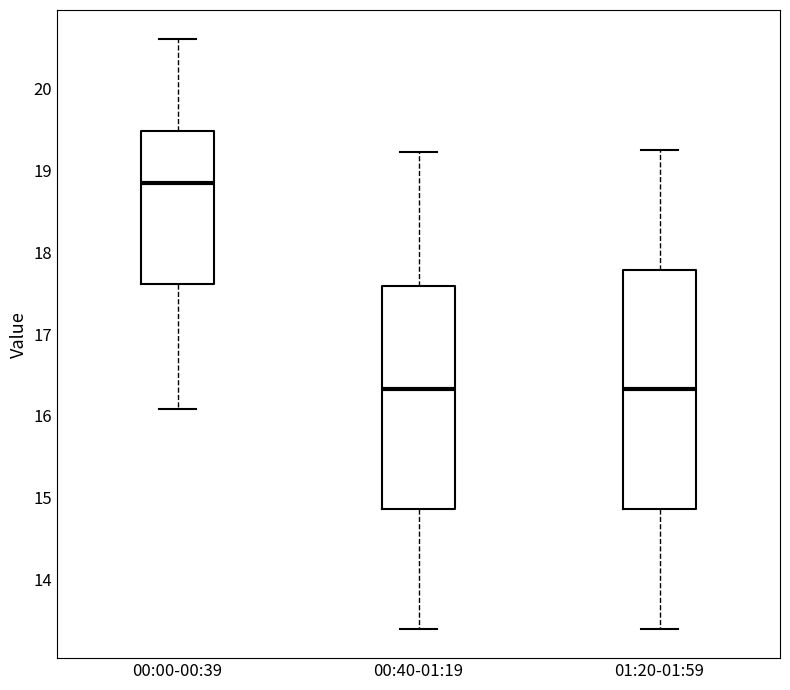

Reading left to right, read every box against the y-axis: the position of its median line, the range the box covers, and the ends of its whiskers. The values are not printed on the chart, so give them approximately, as read against the axis.

00:00-00:39: median 18.9, box 17.6 to 19.5, whiskers 16.1 to 20.6
00:40-01:19: median 16.3, box 14.9 to 17.6, whiskers 13.4 to 19.2
01:20-01:59: median 16.3, box 14.9 to 17.8, whiskers 13.4 to 19.3